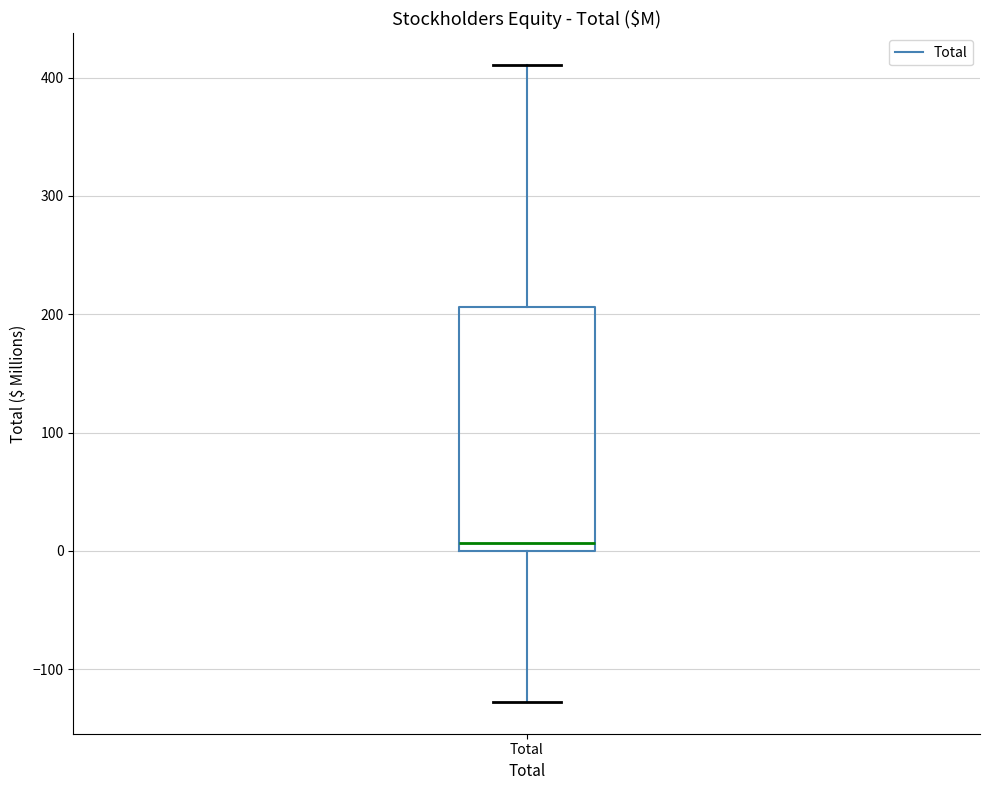

Read this box plot against the y-axis: the position of the median line, the range covered by the box, and the ends of both whiskers. The values are not printed on the chart, so give them approximately, as read against the axis.

median 10, box 0 to 210, whiskers -130 to 410